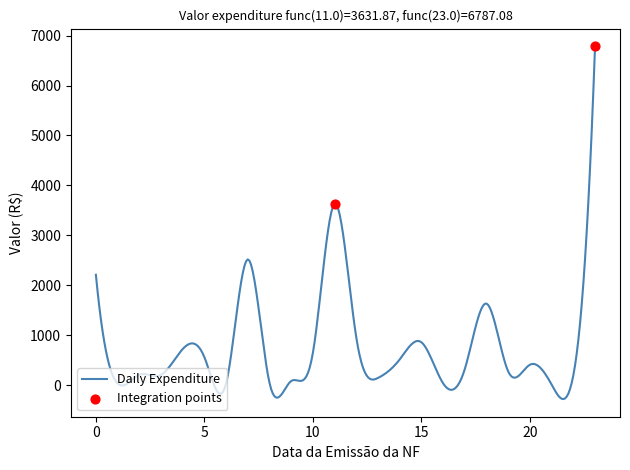

What is the difference between the maximum and minimum values?

7067.2